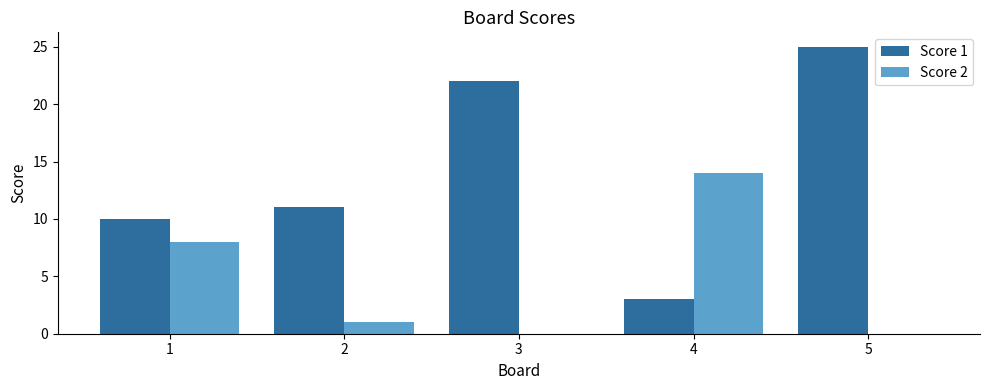

Is the value of Score 2 at 3 greater than the value of Score 1 at 2?

No